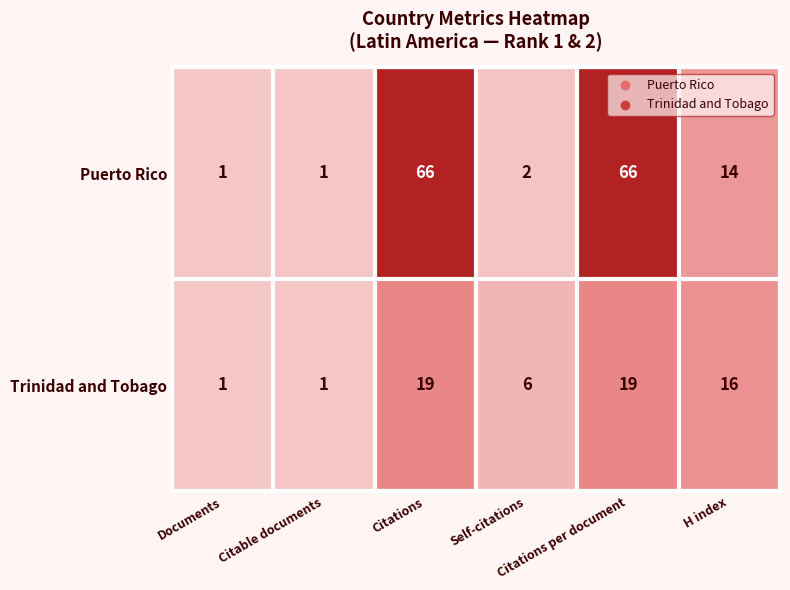

Which series has the largest total across all categories?

Puerto Rico